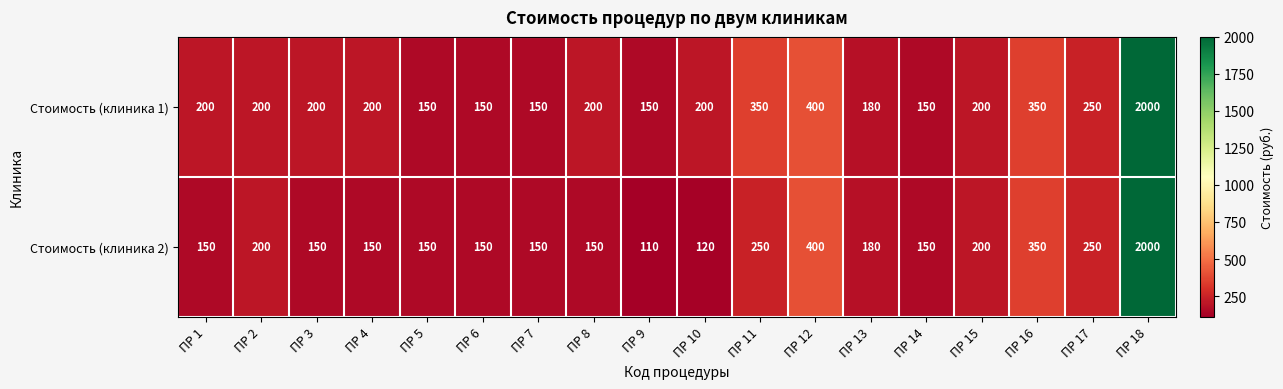

Count the number of categories in the chart.

18